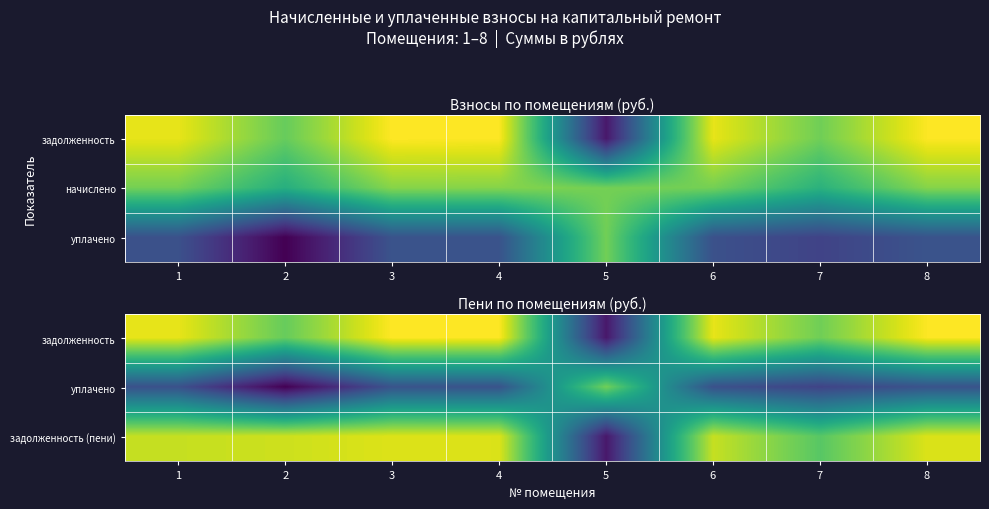

What is the difference between the maximum and minimum values in the уплачено series?

4215.9